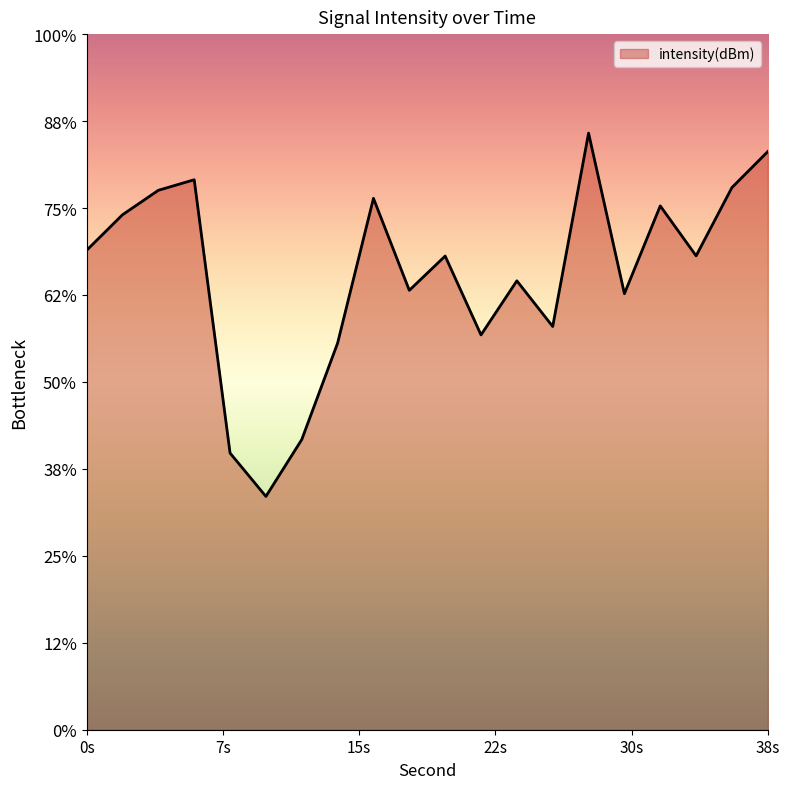

List the labels in order of value, largest first.

28, 38, 6, 36, 4, 16, 32, 2, 0, 34, 20, 24, 18, 30, 26, 22, 14, 12, 8, 10